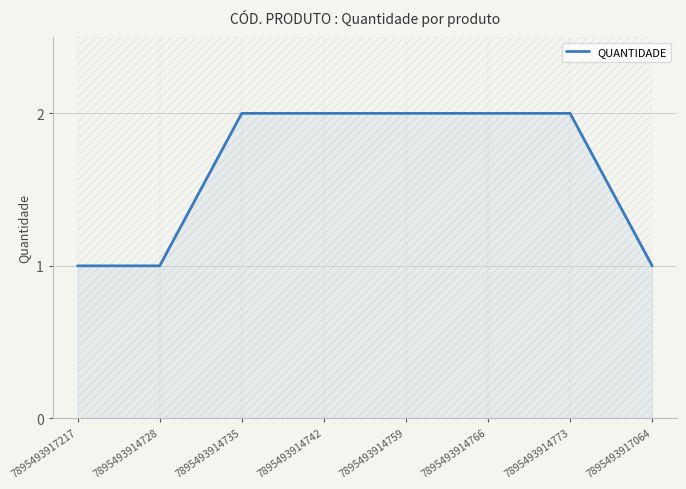

What is the change in value from 7895493917217 to 7895493914735?

+1